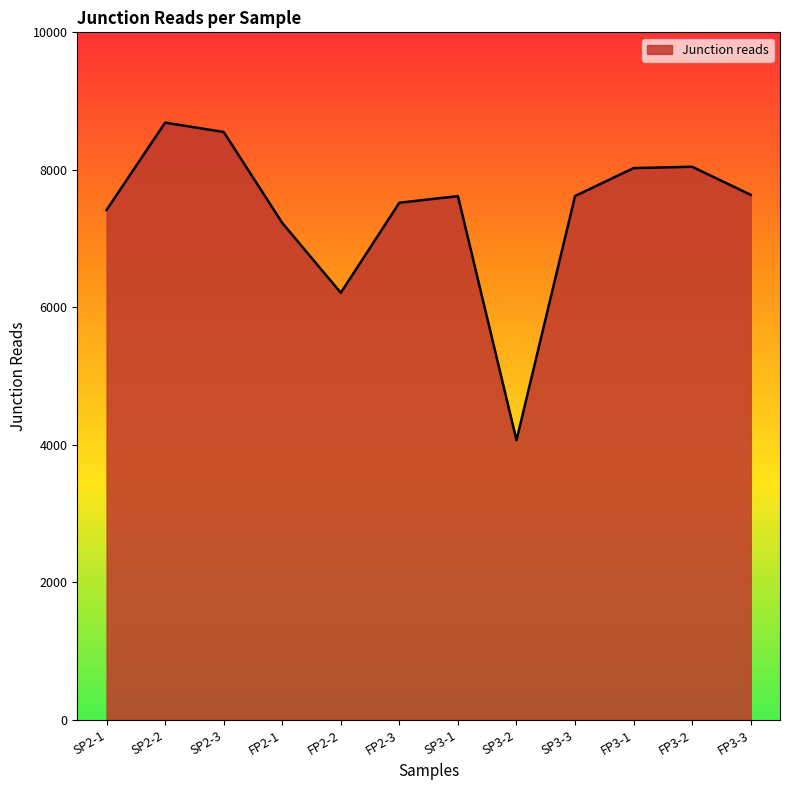

True or false: the data has more than 2 interior local peaks.

True